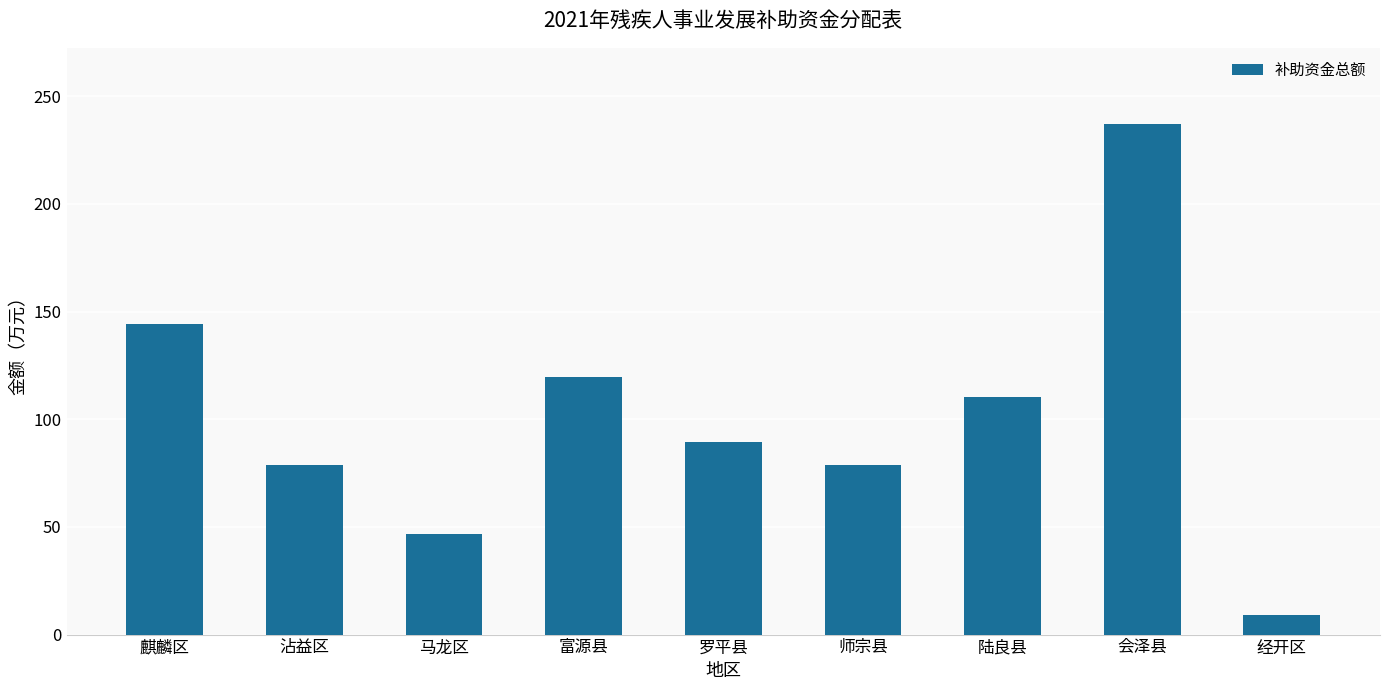

What is the difference between the maximum and minimum values?

227.9